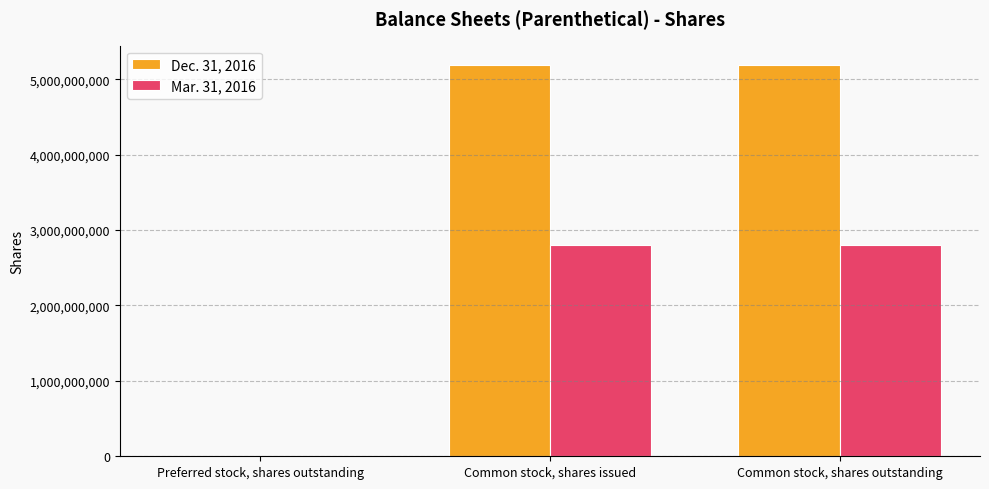

How many Dec. 31, 2016 values are between 10000000 and 5185128097?

3